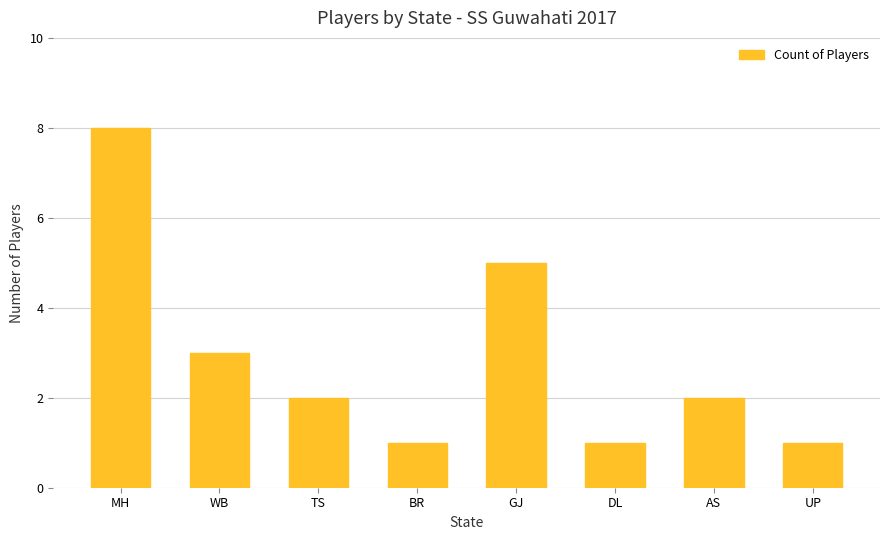

What is the value of the 8th bar from the left?

1